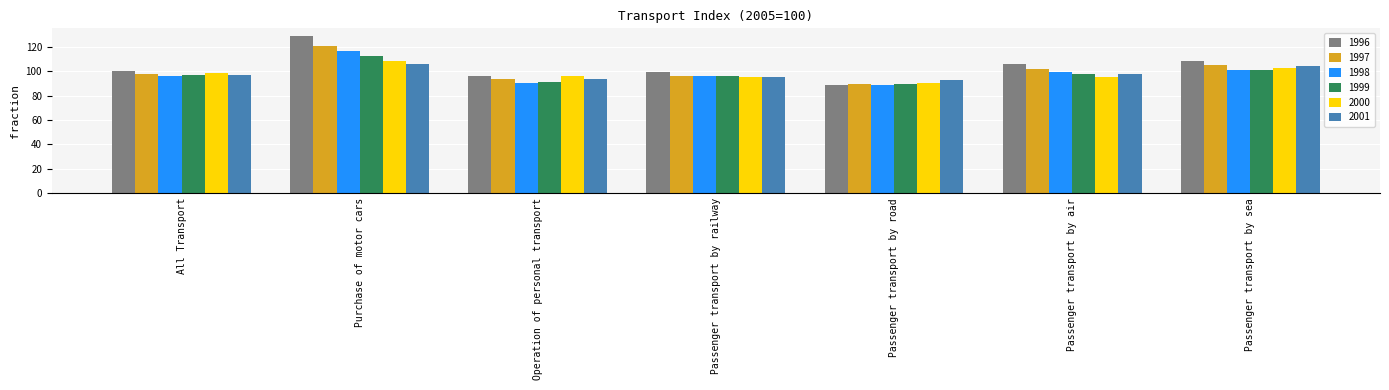

What is the label of the 5th bar from the right?

Operation of personal transport